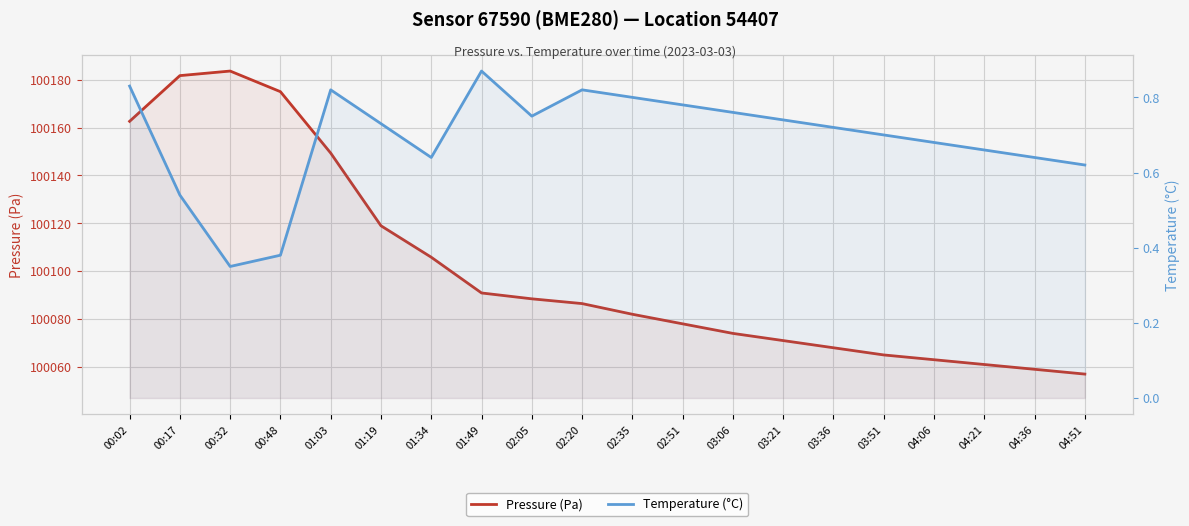

What is the sum of the Pressure (Pa) values at 03:06 and 01:49?

200164.9